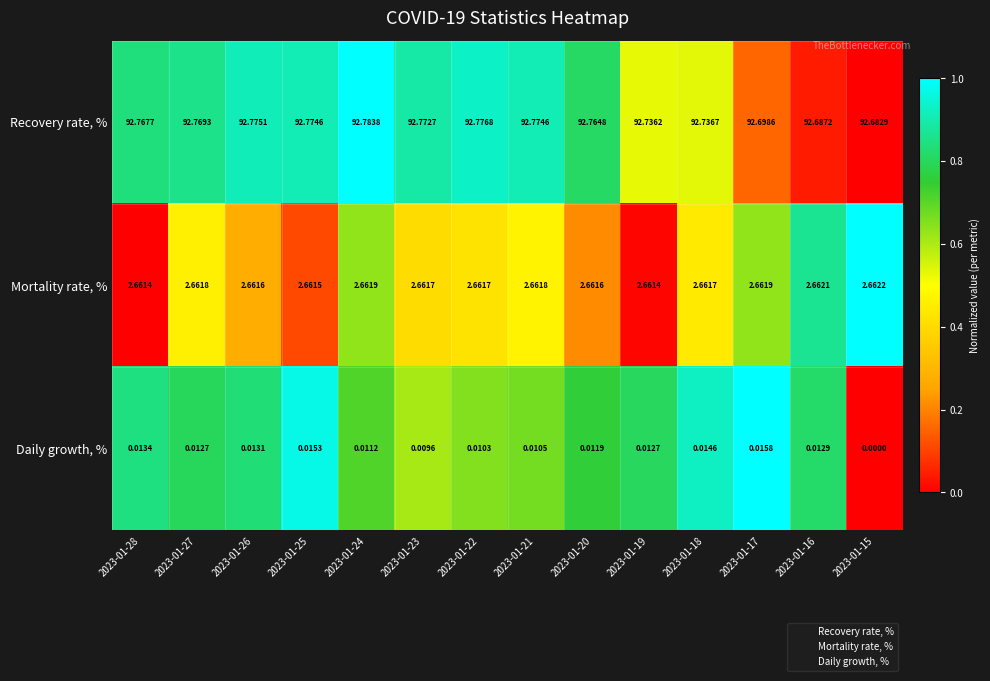

Rank the series by their maximum value, from highest to lowest.

Recovery rate, %, Mortality rate, %, Daily growth, %